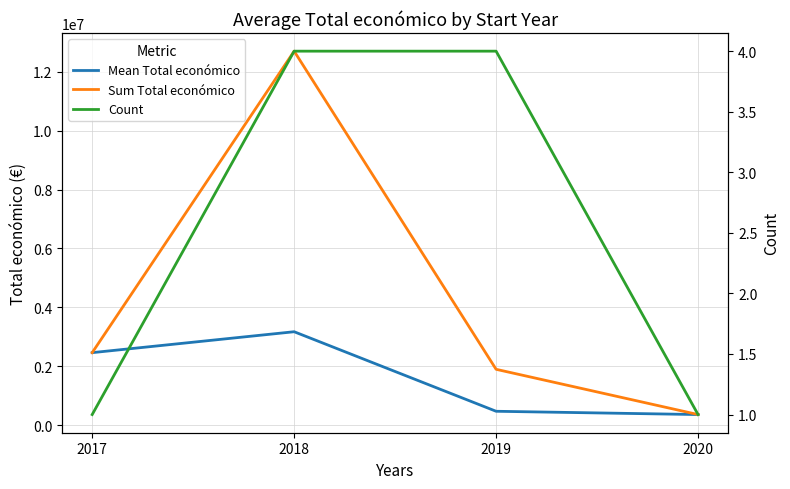

Which series has the largest total across all categories?

Sum Total económico